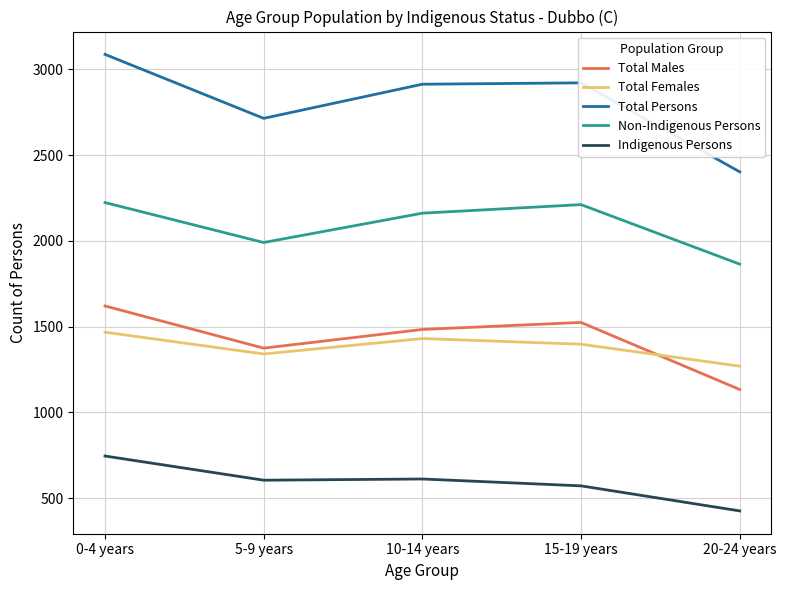

True or false: Total Females and Non-Indigenous Persons intersect in this chart.

False